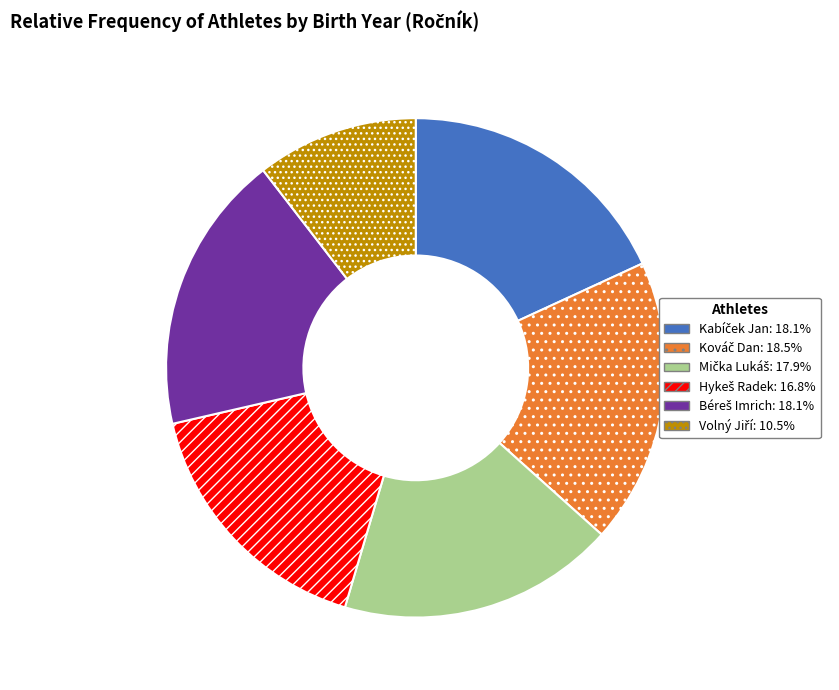

Is there any slice that represents more than half of the pie?

No